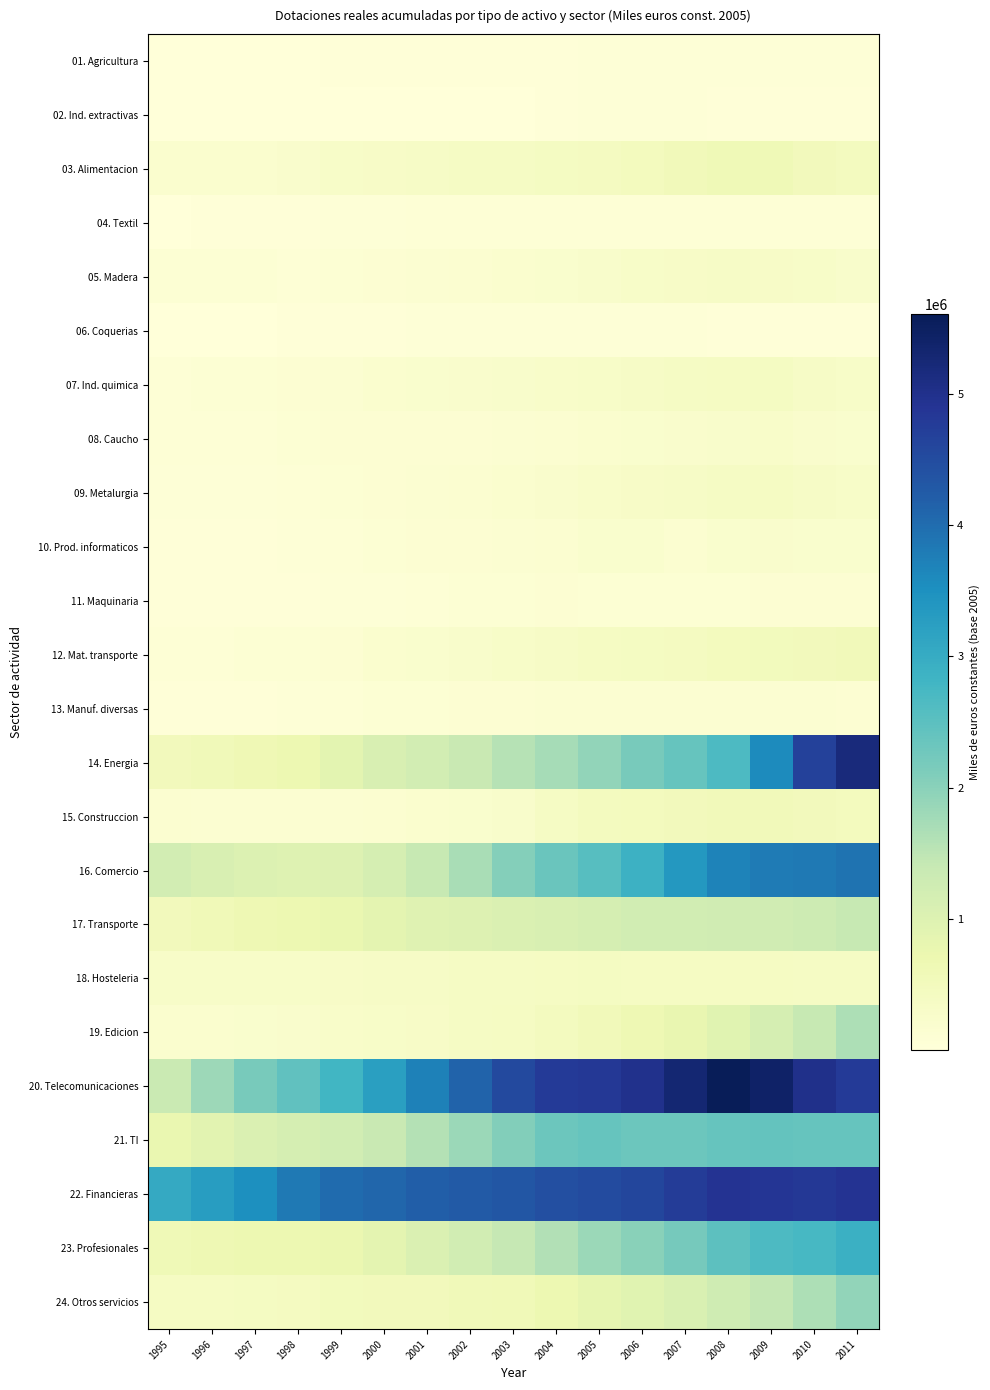

What is the difference between the highest and lowest values at 2000?

4069067.9